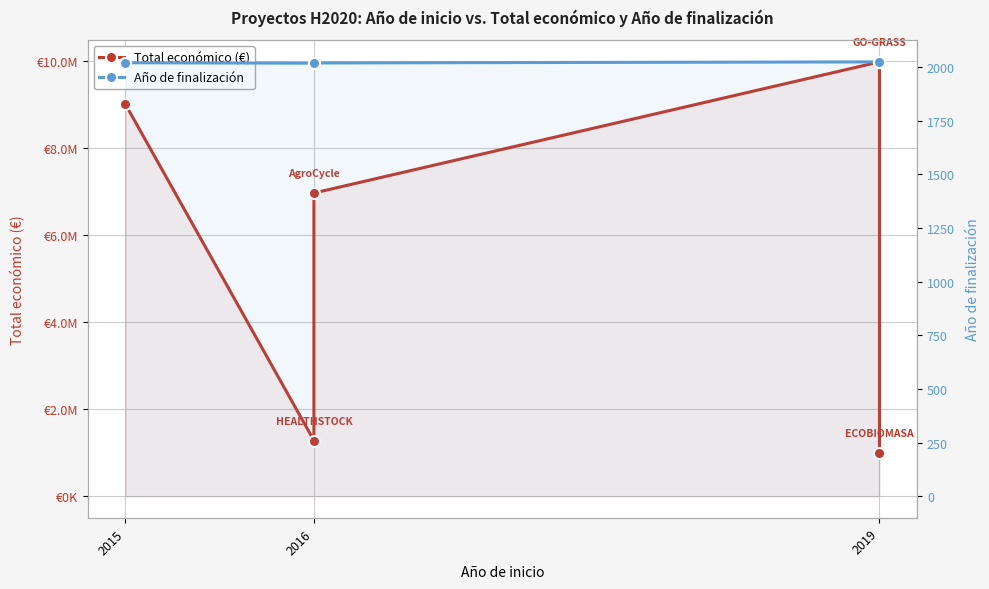

Which series has the widest spread of values?

Total económico (€)